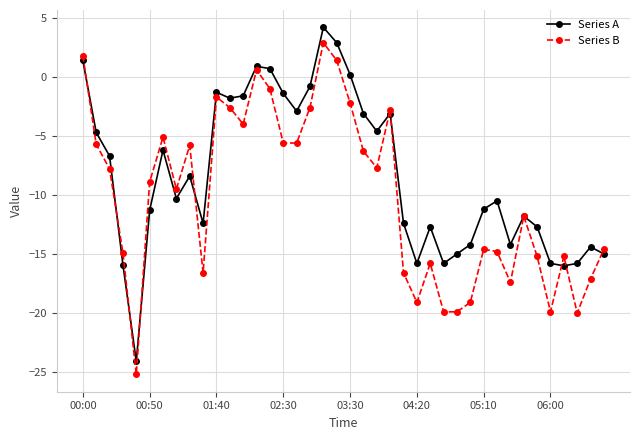

Rank the series by their maximum value, from lowest to highest.

Series B, Series A